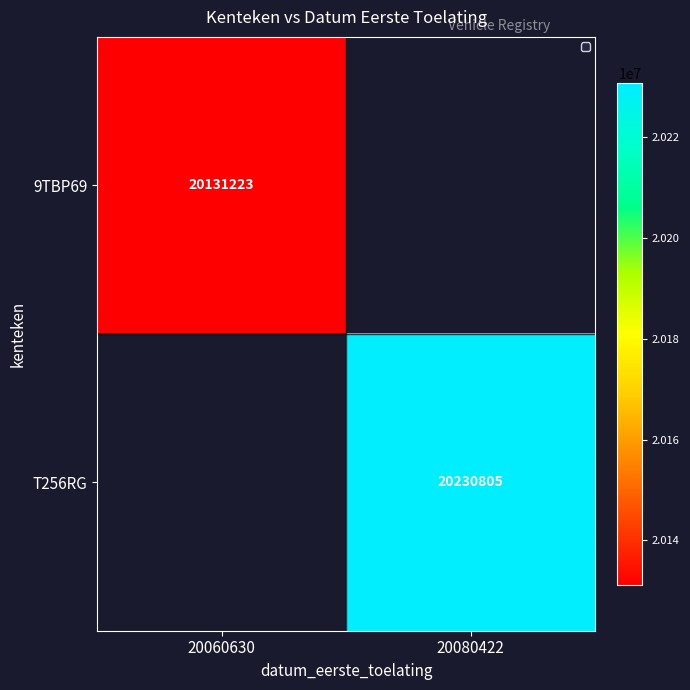

The value of 9TBP69 at 20060630 is 35580029.2. True or false?

False